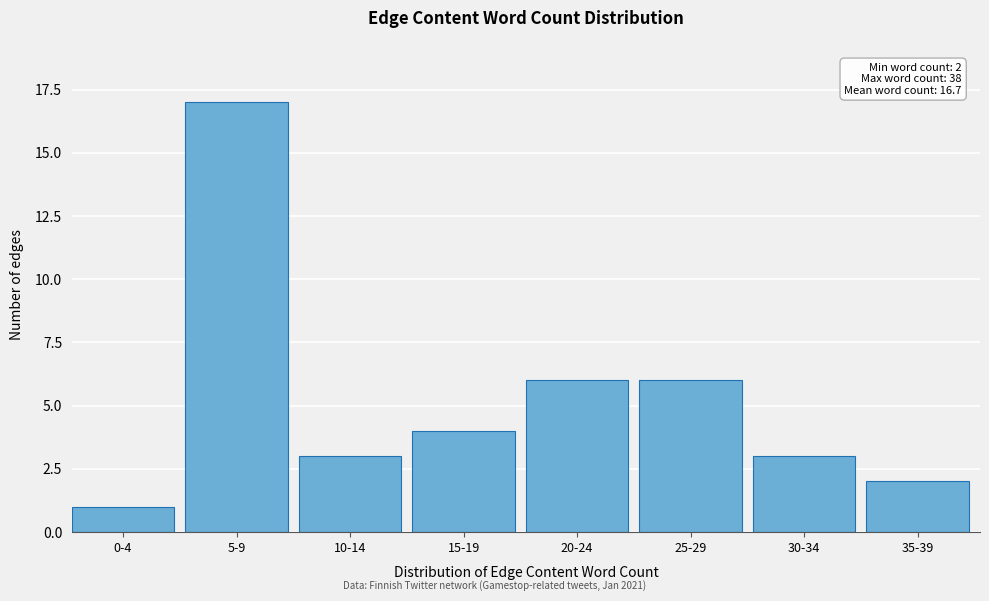

Reading left to right, list all the values displayed in this chart.

1	17	3	4	6	6	3	2